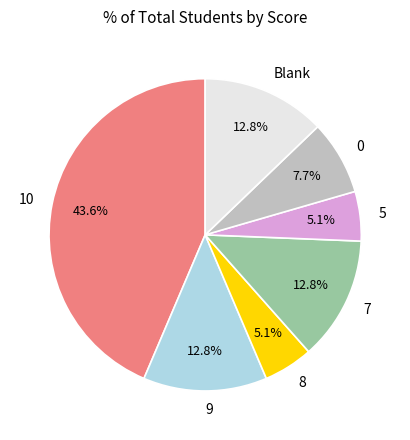

To the nearest percent, what percentage of the pie is 9?

13%